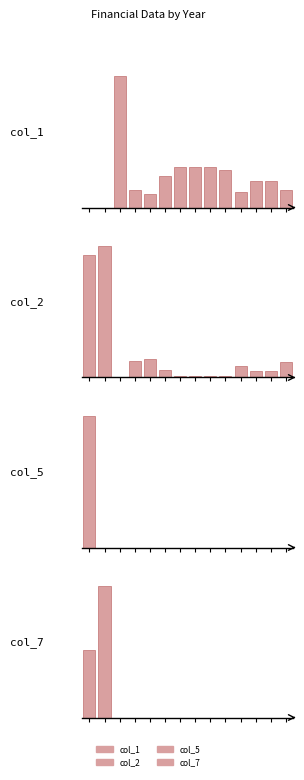

What is the sum of all col_1 values?

6623144.7